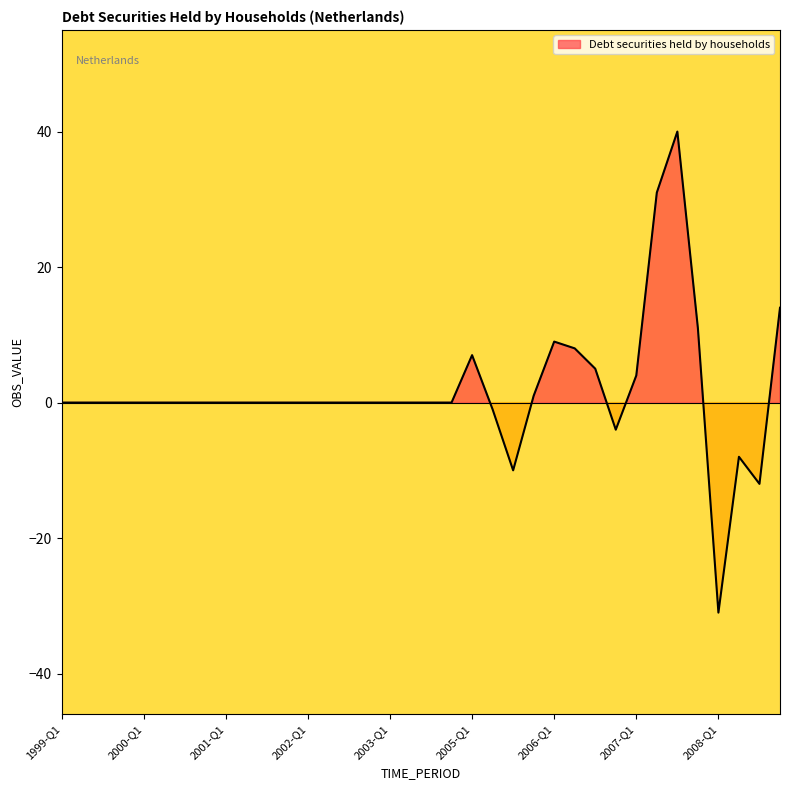

What is the difference between the maximum and second lowest values?

52